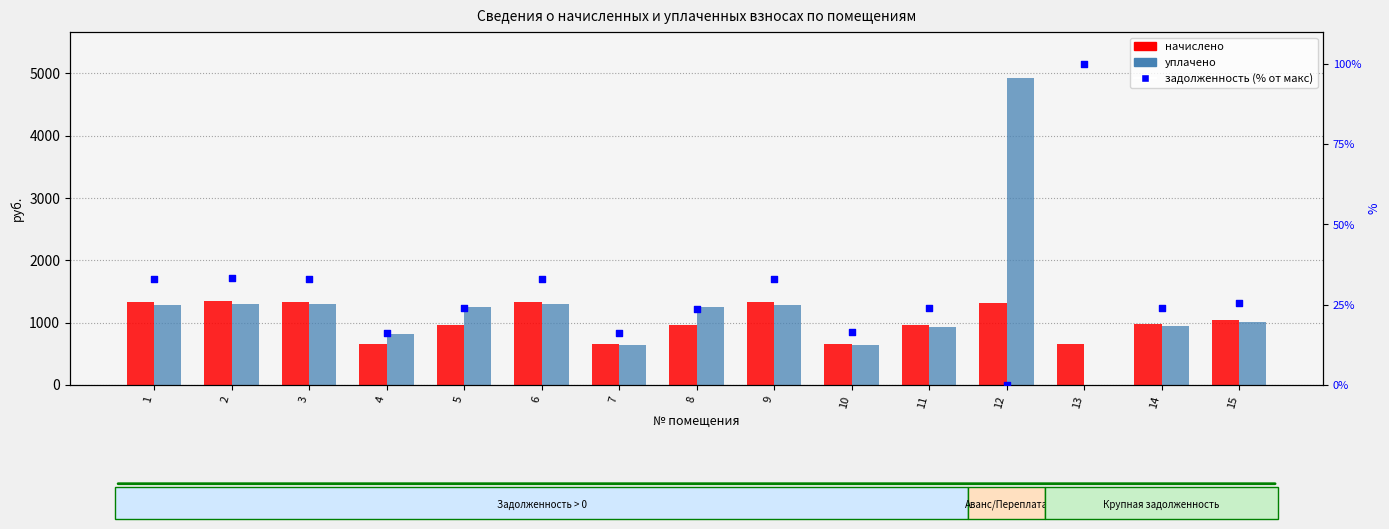

At how many categories does at least one series exceed 2622?

1